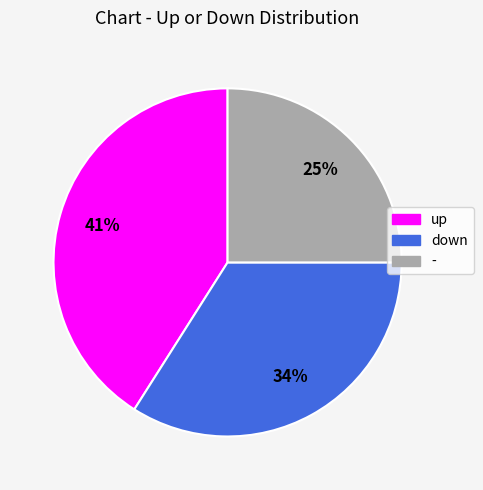

To the nearest percent, what is the combined percentage of down and -?

59%